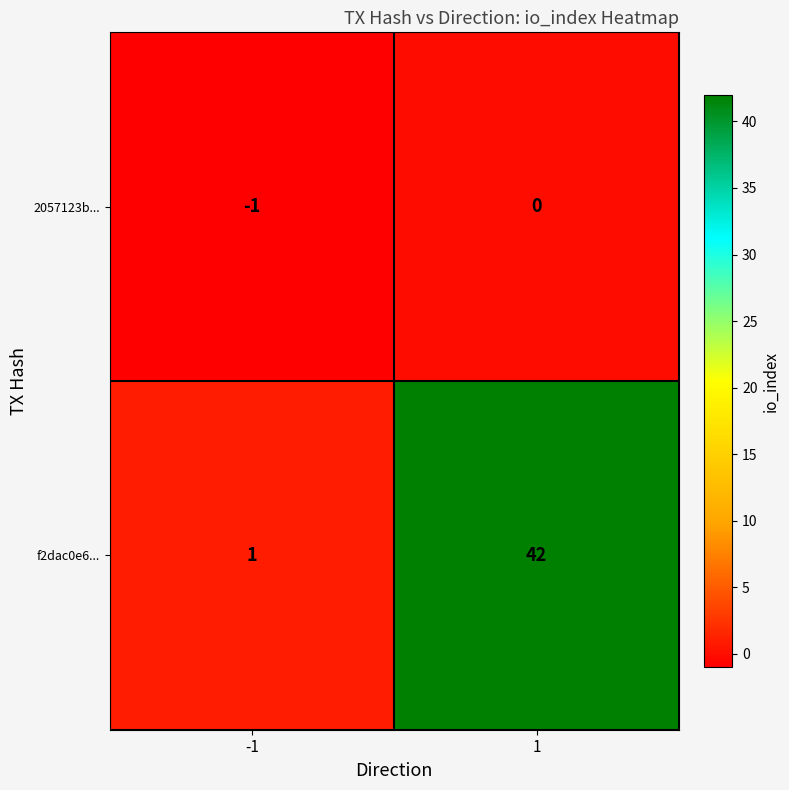

Reading left to right, transcribe all the data shown in this chart.

2057123b...: -1	0
f2dac0e6...: 1	42